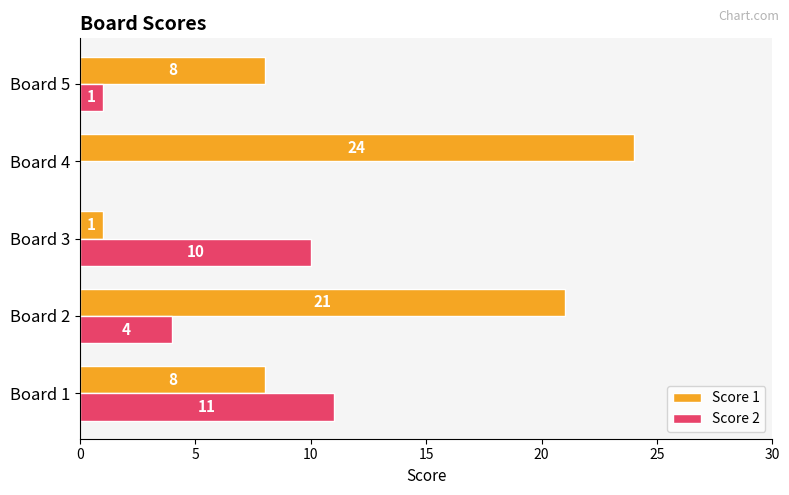

Which category has the highest value across all series?

Board 4